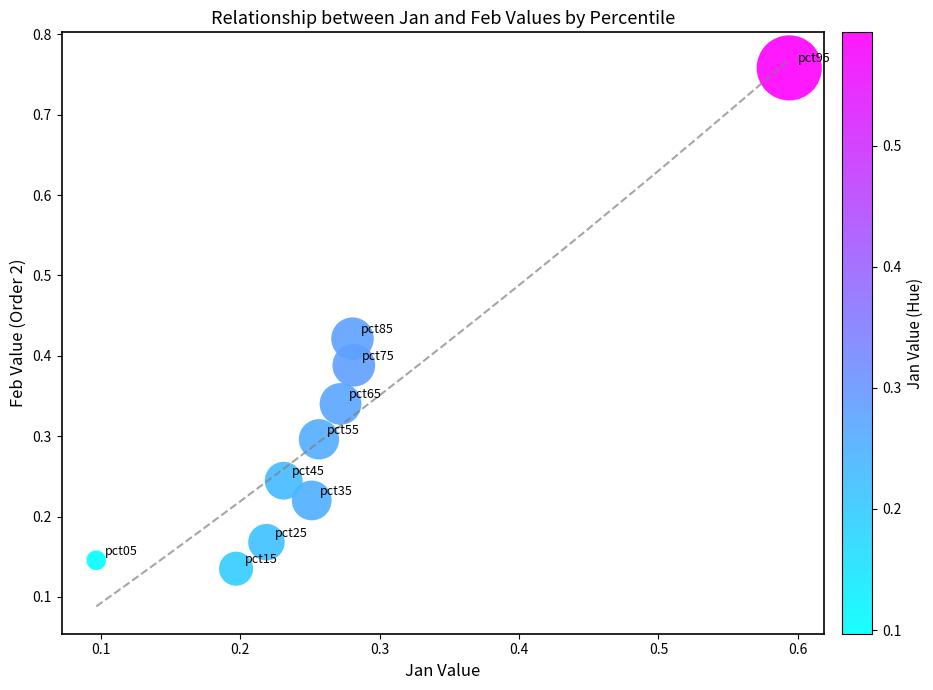

What is the range of Y values (max minus min)?

0.6